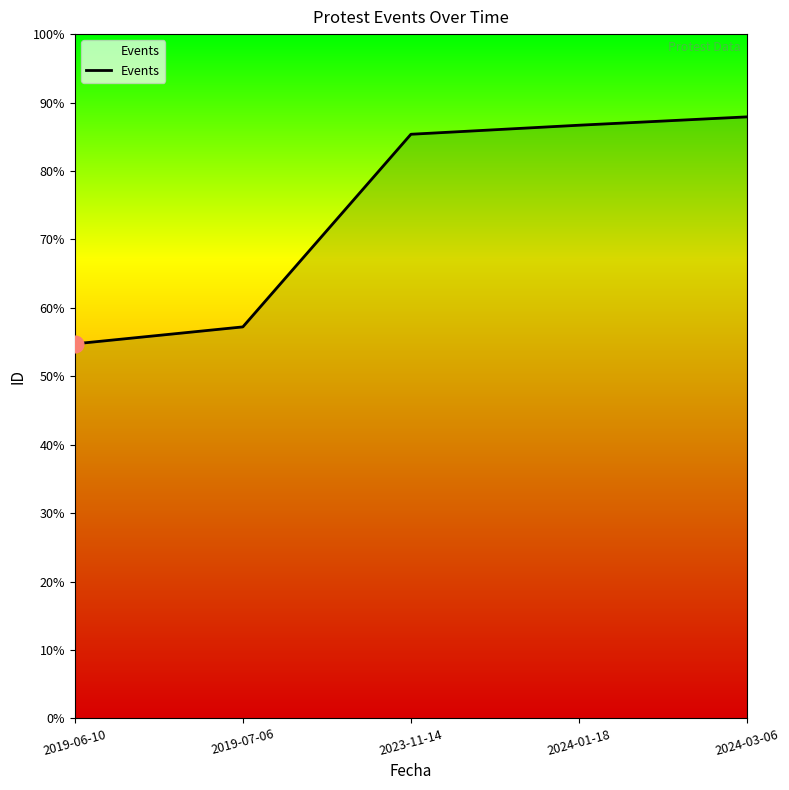

Does the chart display data point markers on the line(s)?

No